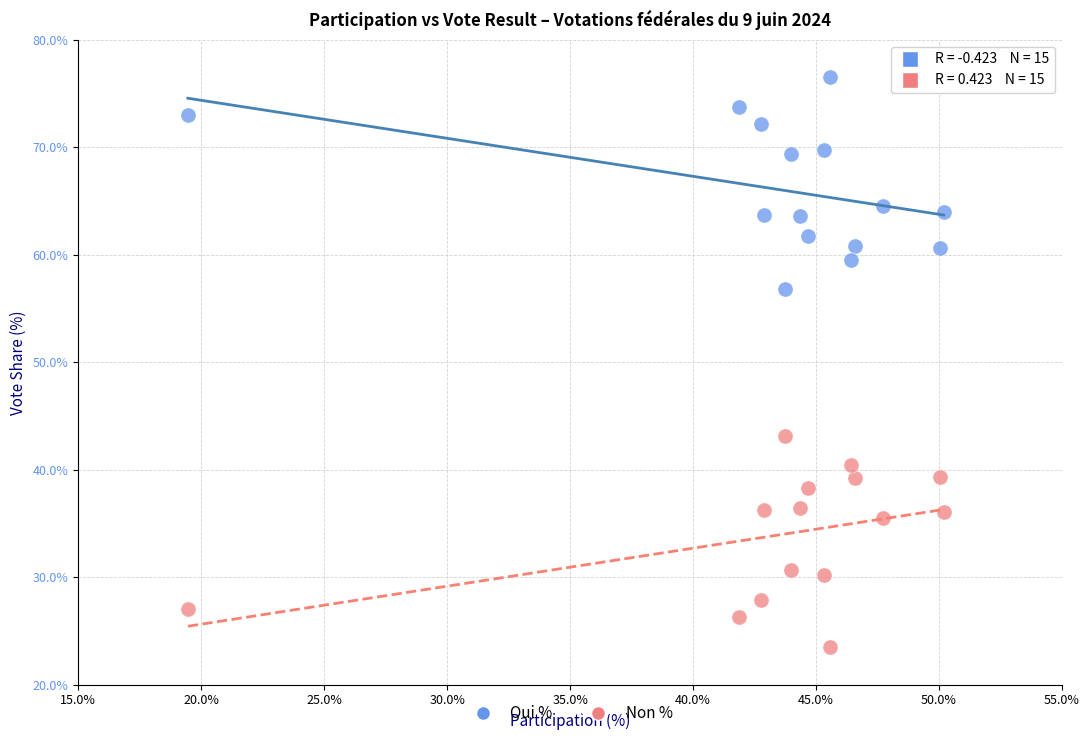

Which series reaches the maximum Y coordinate?

Oui %